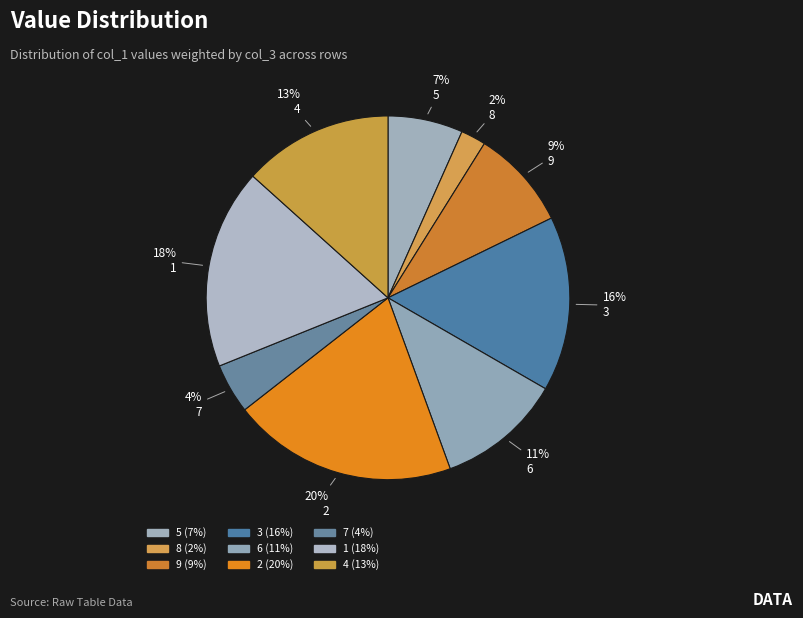

How many slices are in this pie chart?

9